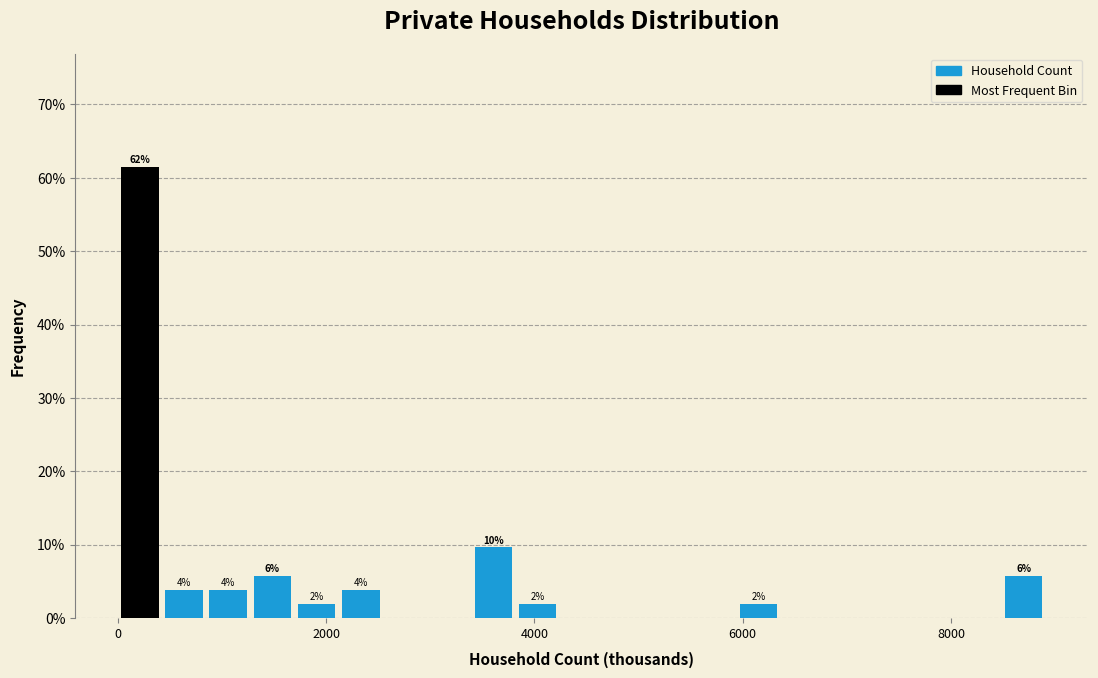

Read against the x-axis, roughly where is the centre of the tallest bar?

200